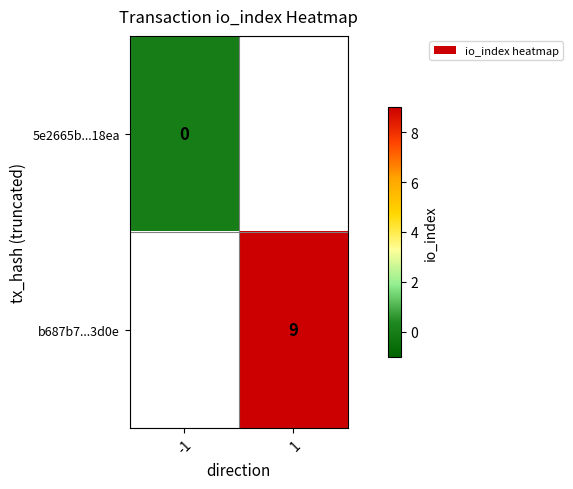

Is it true that b687b7...3d0e equals 9 at 1?

True